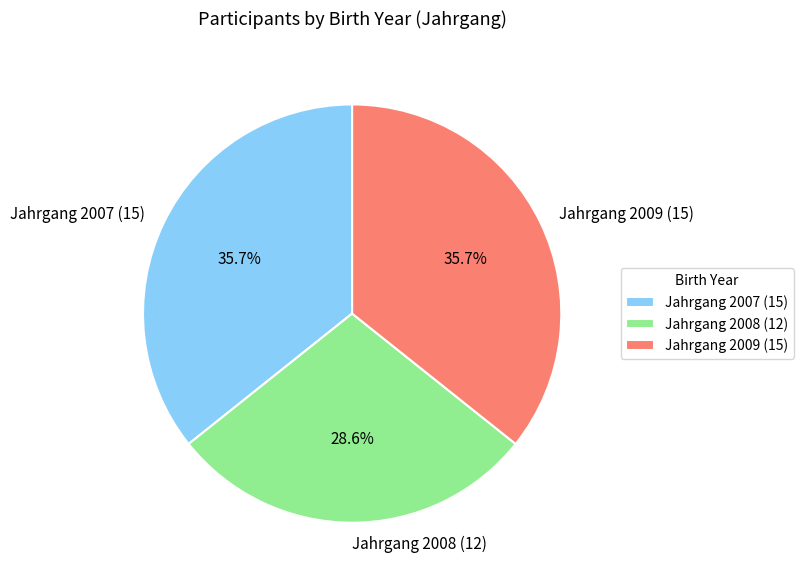

Does any single category account for the majority?

No